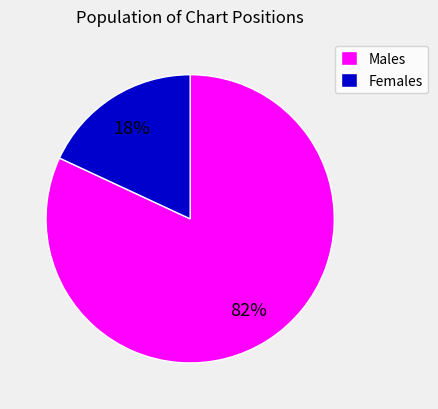

What percentage is the Males slice, to the nearest percent?

82%